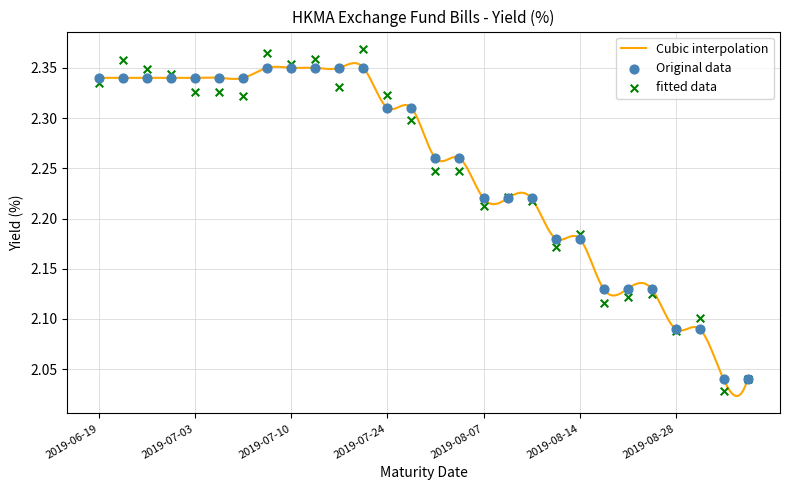

What is the ratio of the value at 2019-07-17 to the value at 2019-08-21?

1.1